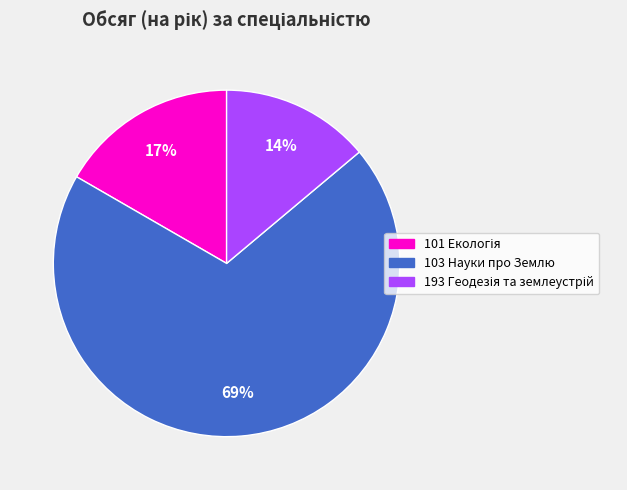

Is it true that 103 Науки про Землю is 69% of the pie?

True